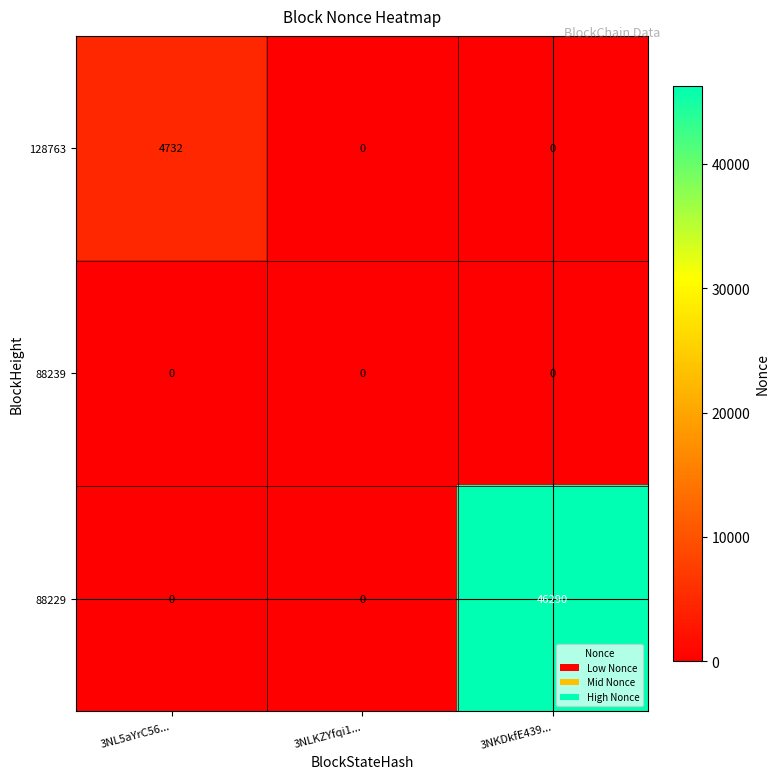

Count the 88229 values in the range 0 to 46290.

3